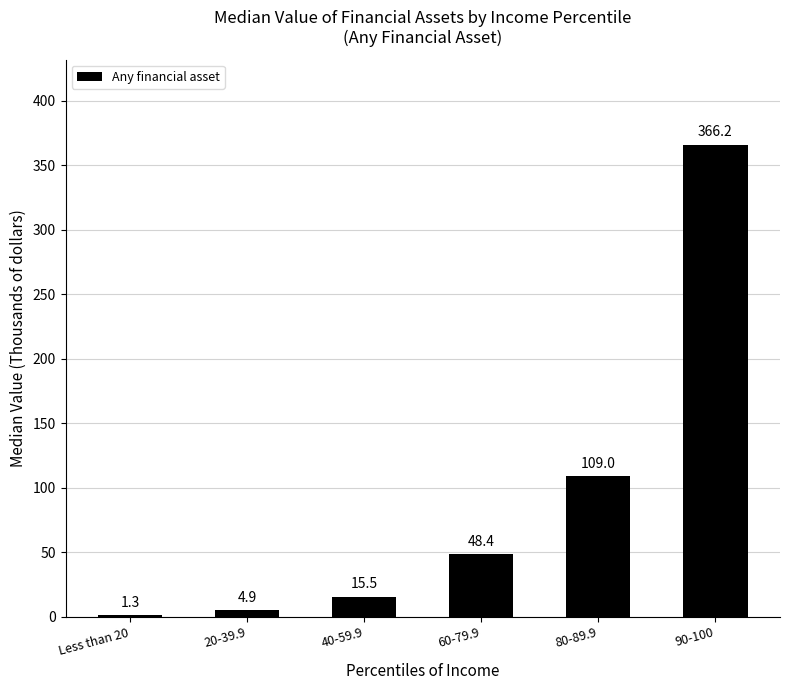

What is the value of the 4th bar from the left?

48.4